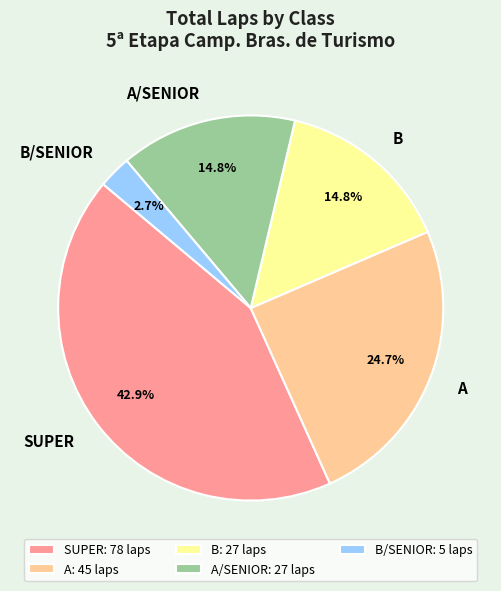

Which category has the smallest portion of the pie?

B/SENIOR